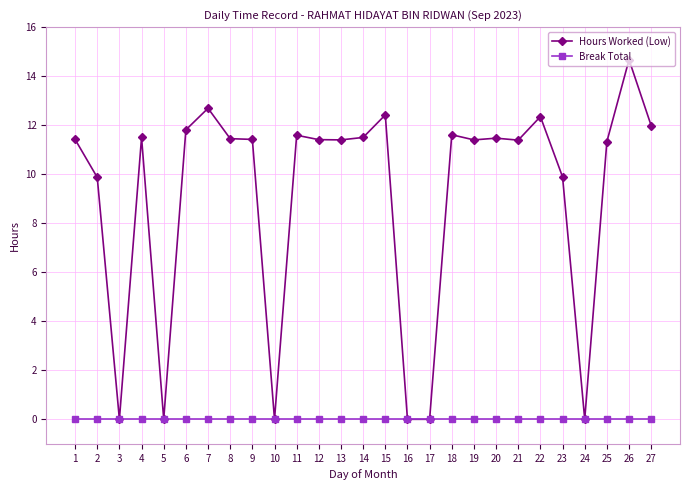

How many series are shown in this chart?

2